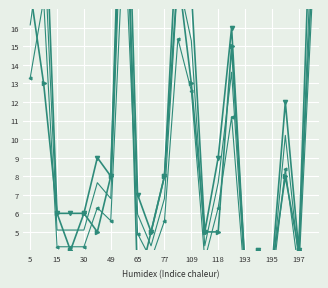

What is the approximate value of Sampel Distro at 197?

4